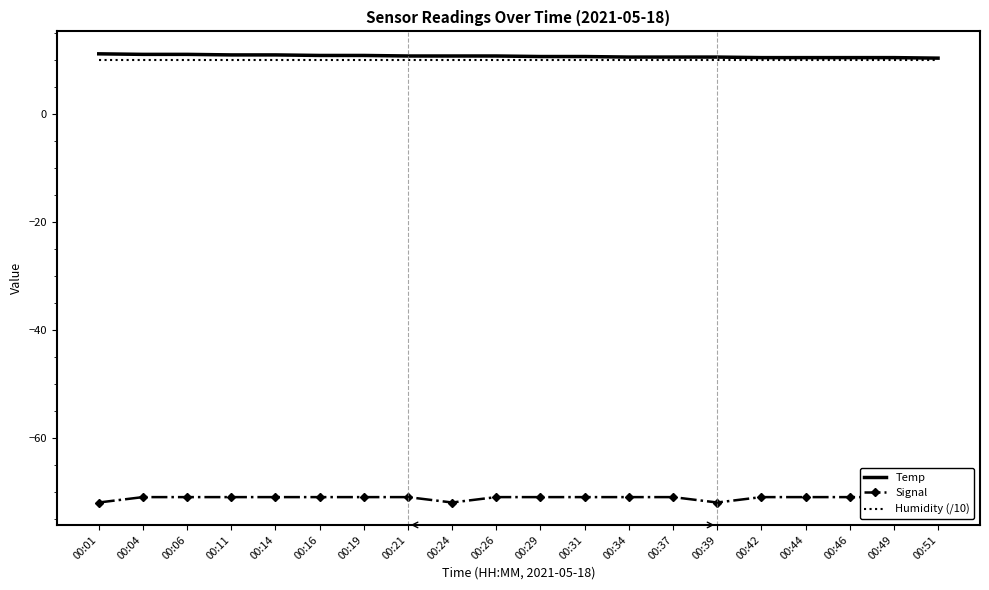

What is the value of the Humidity (/10) point at the 6th from the left?

10.0